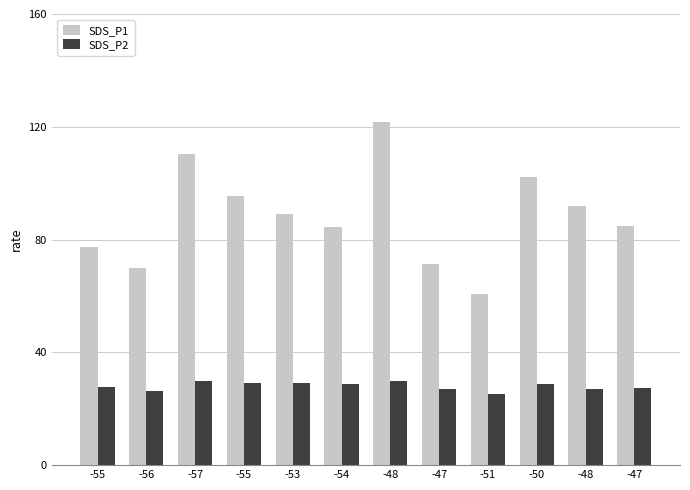

True or false: SDS_P2 has a value of 26.9 at -48.

True